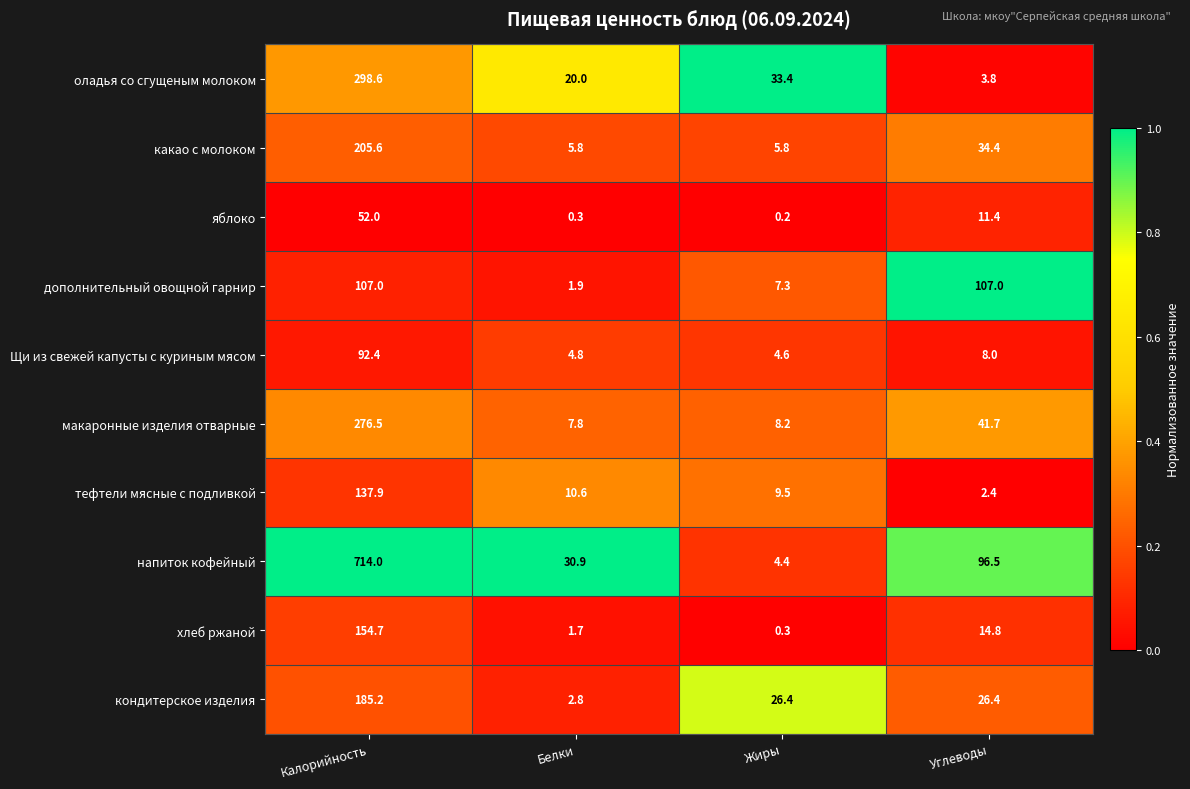

What is the difference between the Щи из свежей капусты с куриным мясом values at Калорийность and Белки?

87.6